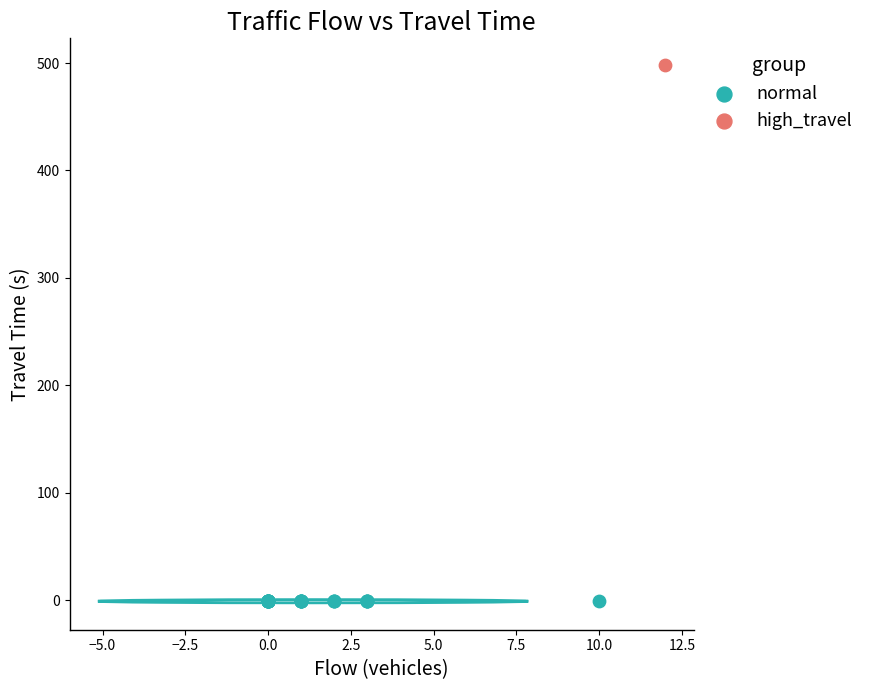

What are all the series names shown in the legend?

normal, high_travel